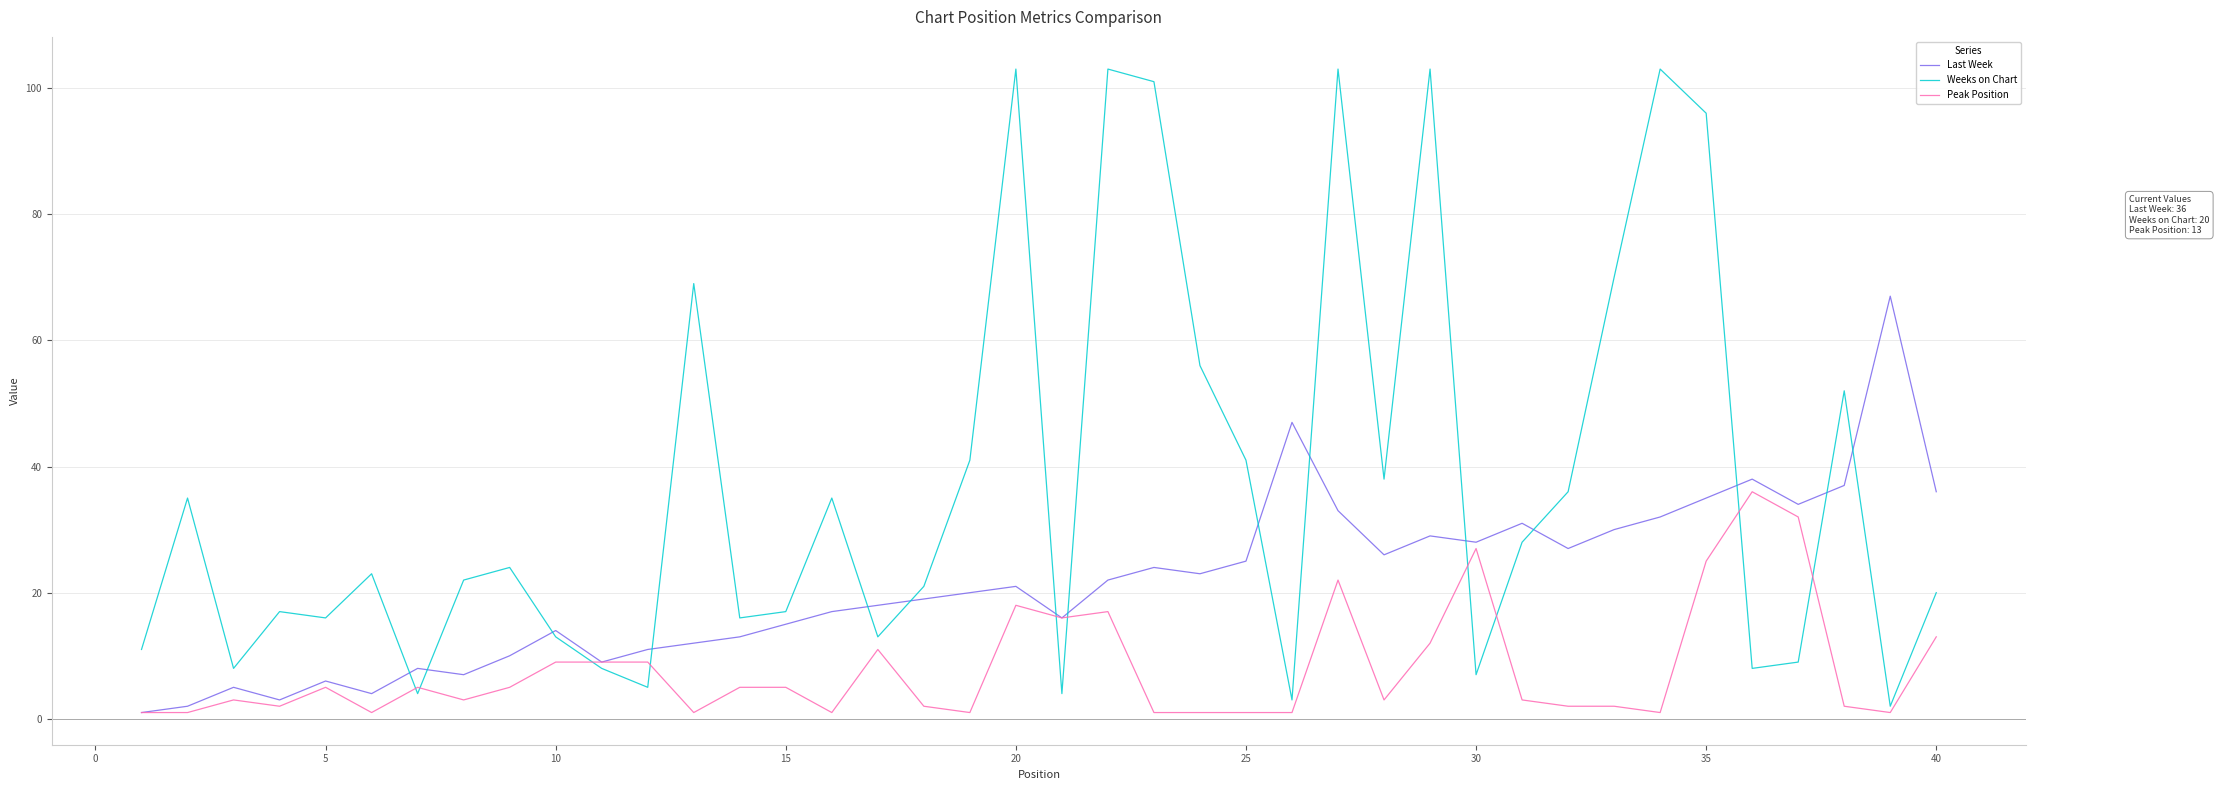

Rank the series by their maximum value, from highest to lowest.

Weeks on Chart, Last Week, Peak Position